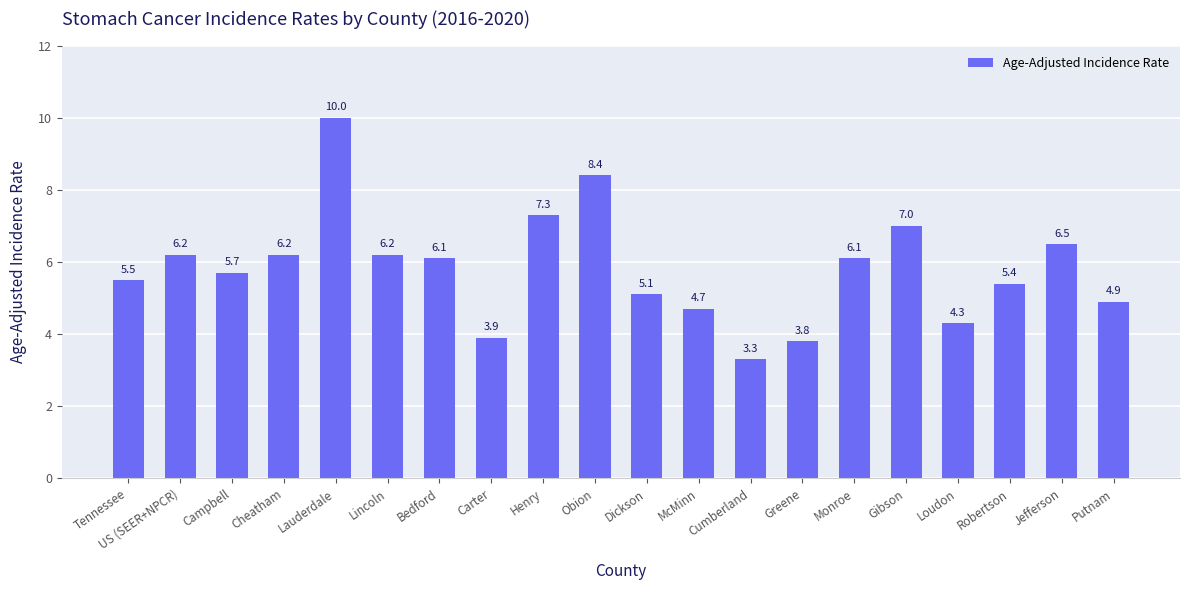

Is it true that the value at Cumberland is 1.1?

False